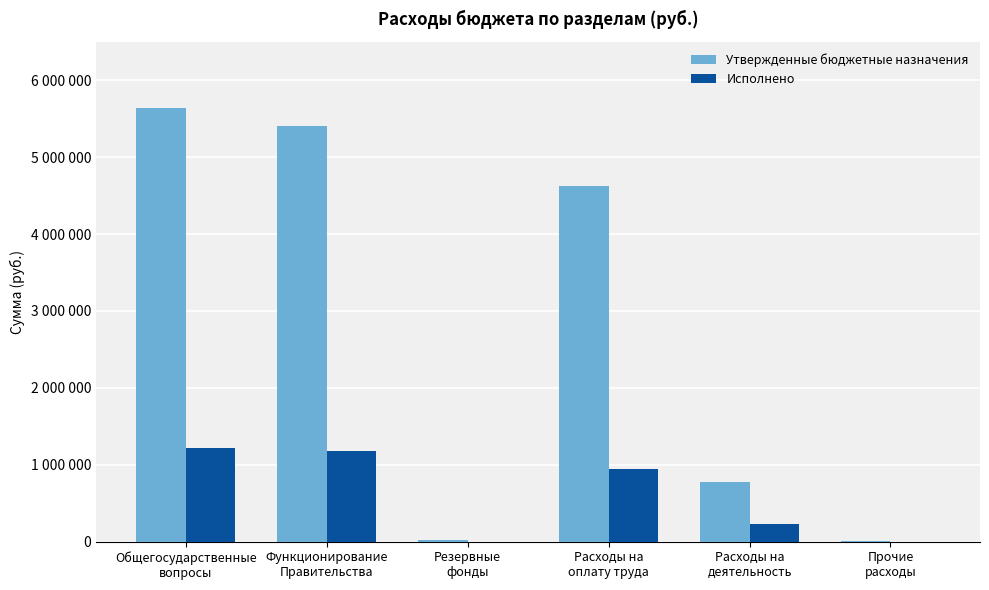

Is the value of Исполнено at Прочие
расходы greater than the value of Утвержденные бюджетные назначения at Функционирование
Правительства?

No